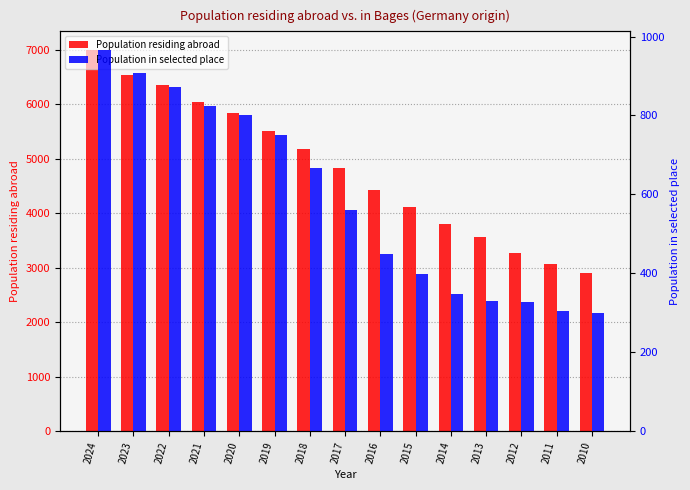

What are all the series names shown in the legend?

Population residing abroad, Population in selected place